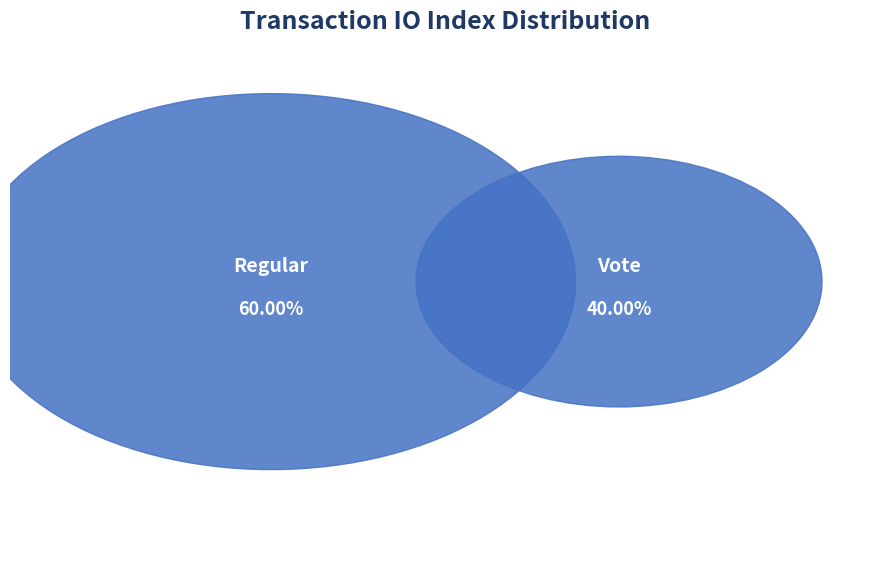

To the nearest percent, what is the average slice percentage?

50%